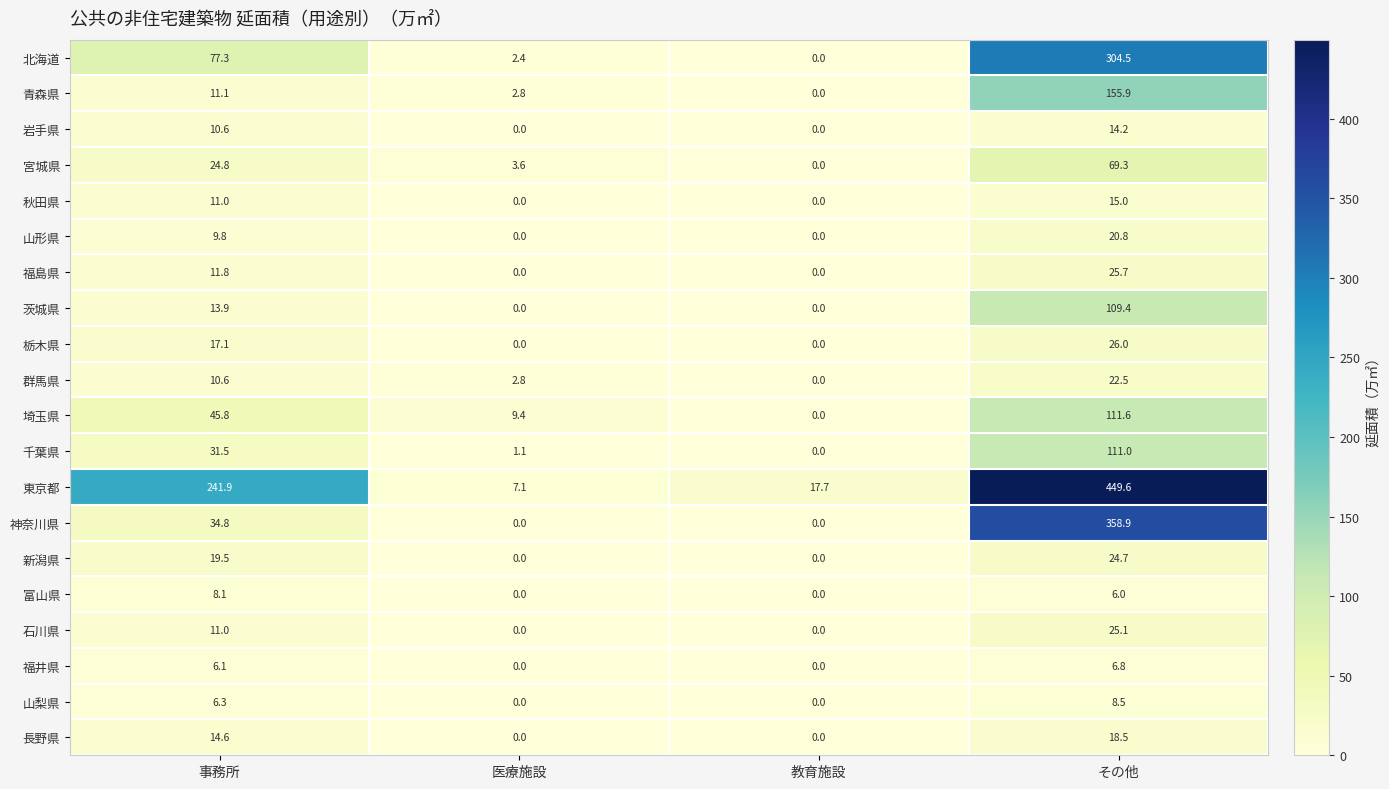

How many data points does each series have?

4